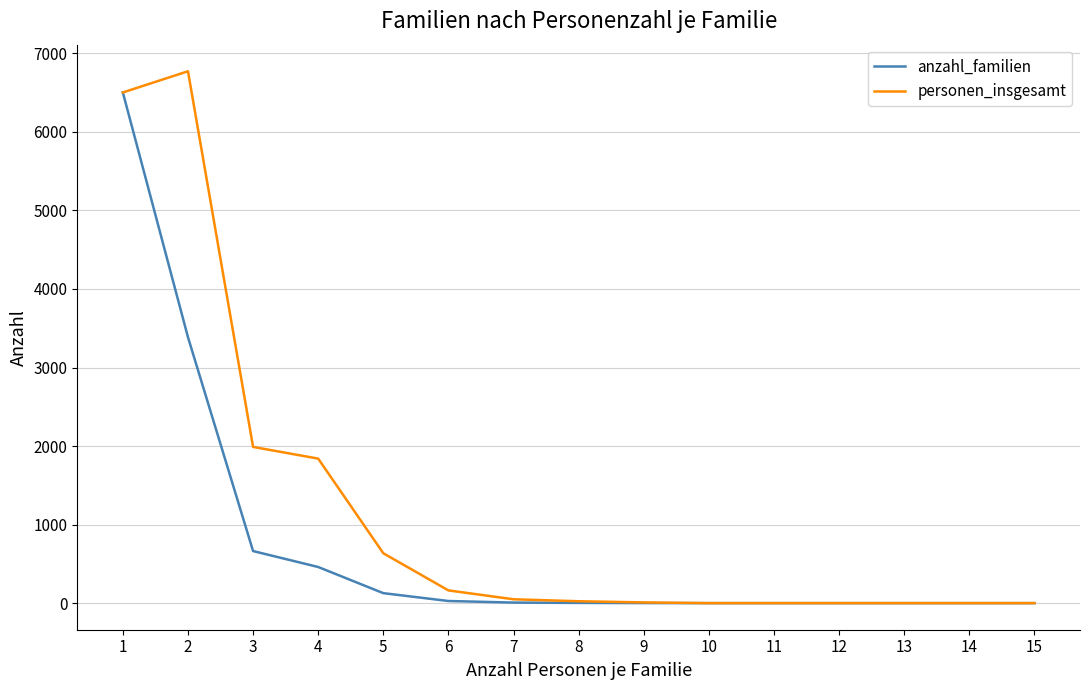

Rank the series at 4 from lowest to highest value.

anzahl_familien, personen_insgesamt